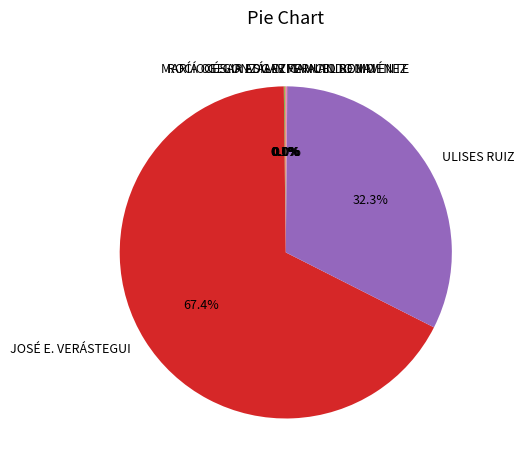

What is the largest slice in the pie chart?

JOSÉ E. VERÁSTEGUI